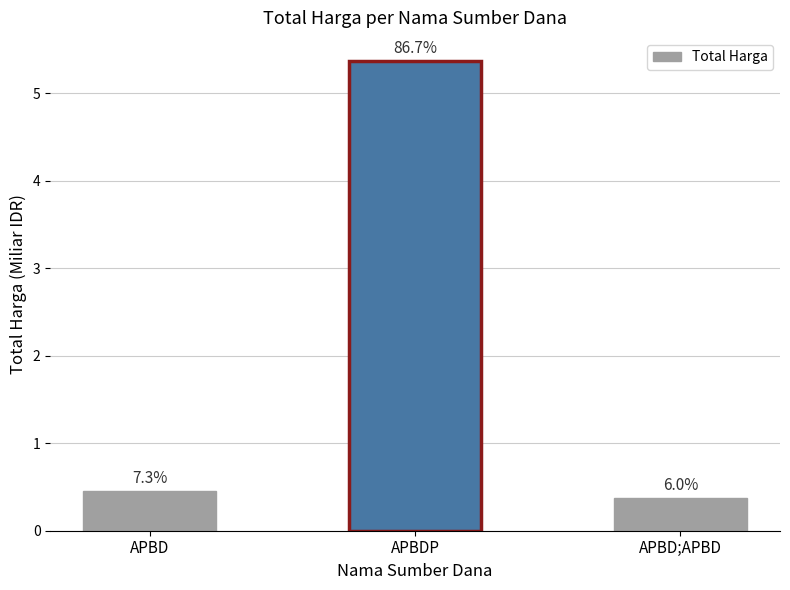

Rank the categories by value from highest to lowest.

APBDP, APBD, APBD;APBD